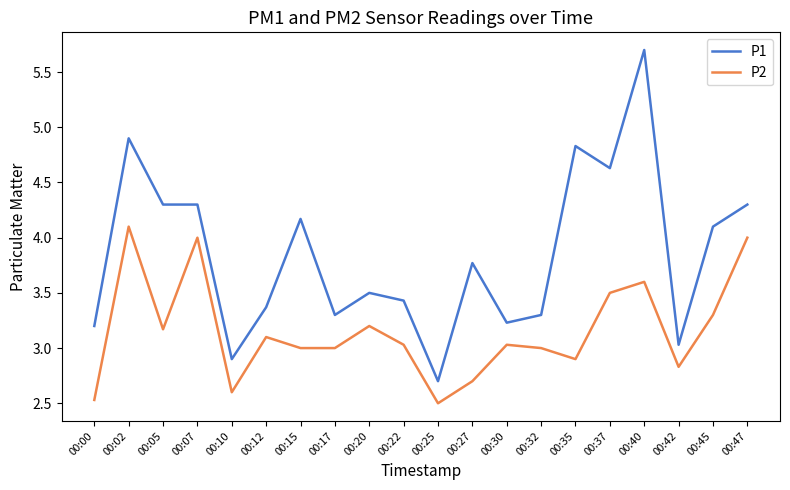

Where does the P1 series first go above 3?

00:00